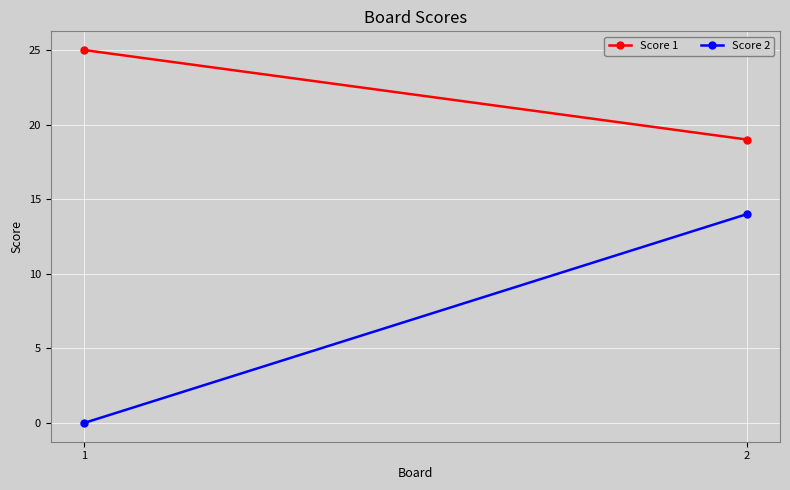

What is the total value across all series at 1?

25